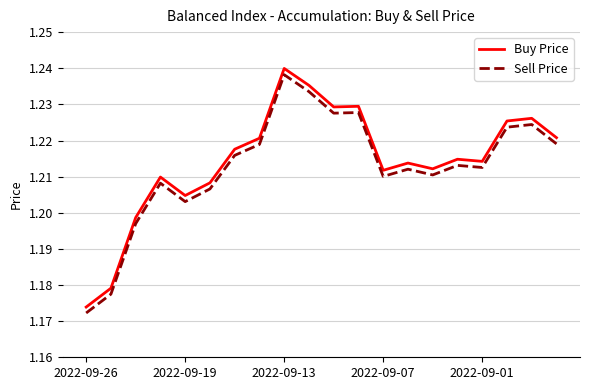

At how many categories does at least one series exceed 1?

20